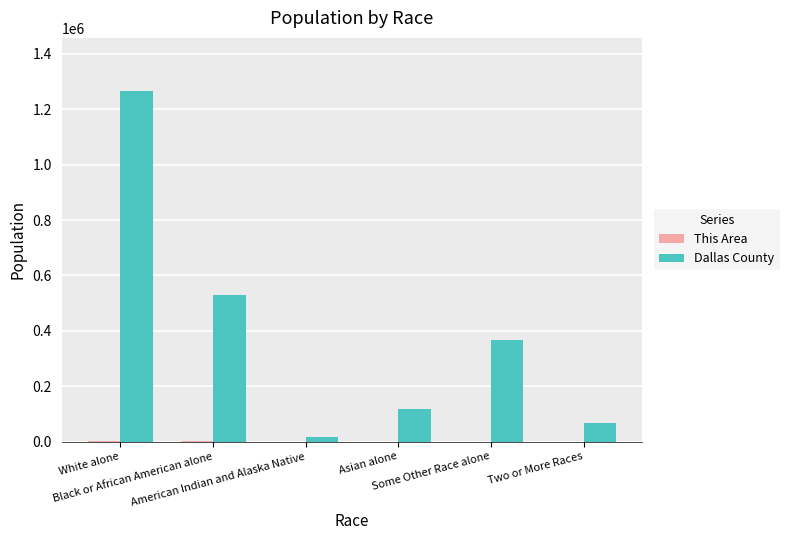

Which series has the largest total across all categories?

Dallas County